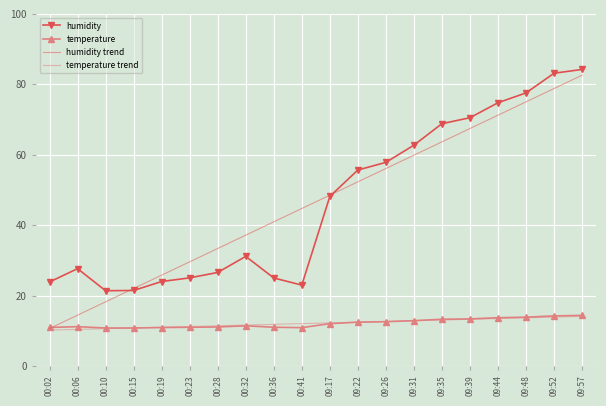

Which series has the widest spread of values?

humidity trend